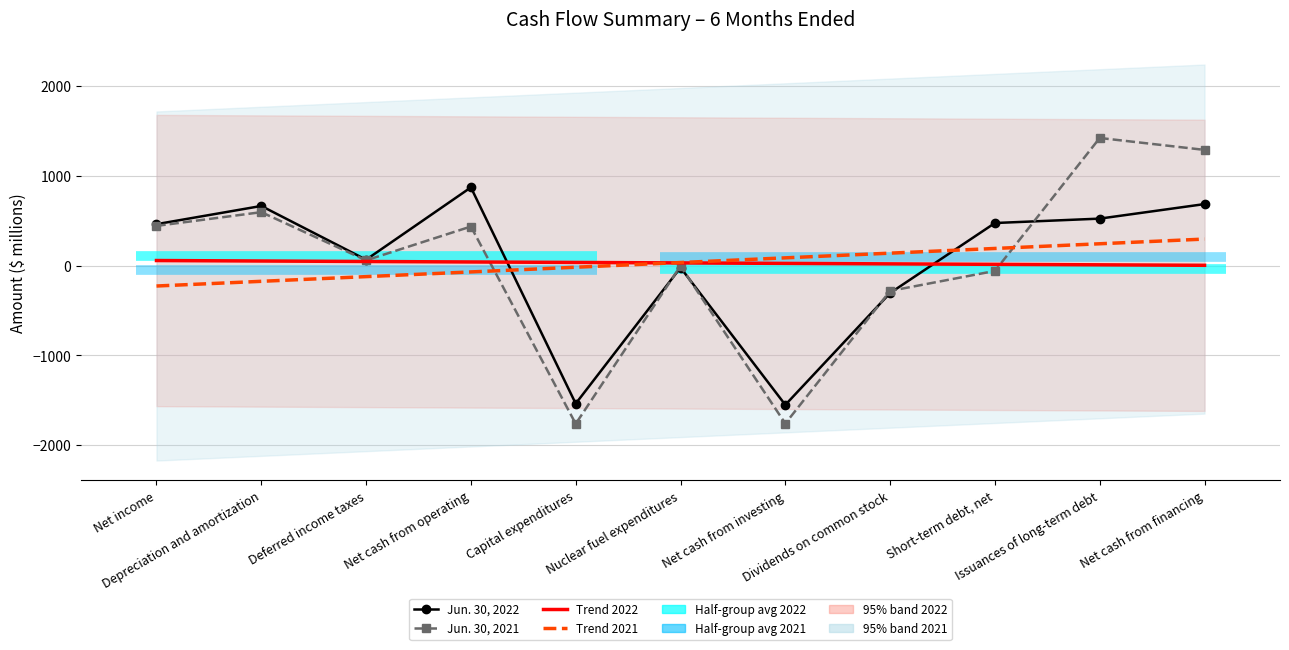

Rank the series by their maximum value, from lowest to highest.

Trend 2022, Trend 2021, Jun. 30, 2022, Jun. 30, 2021